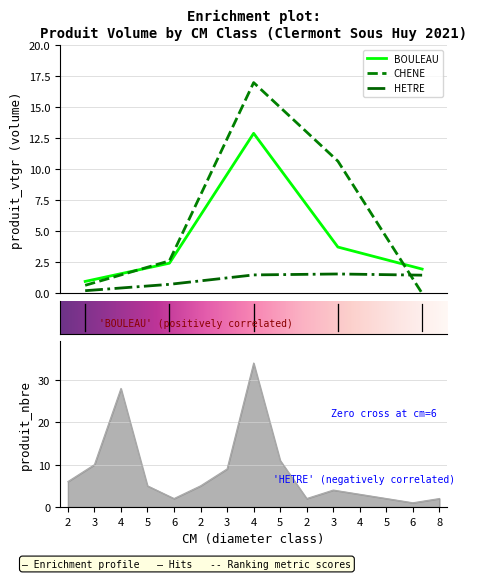

What is the value of the BOULEAU point at the 3rd from the left?

12.9